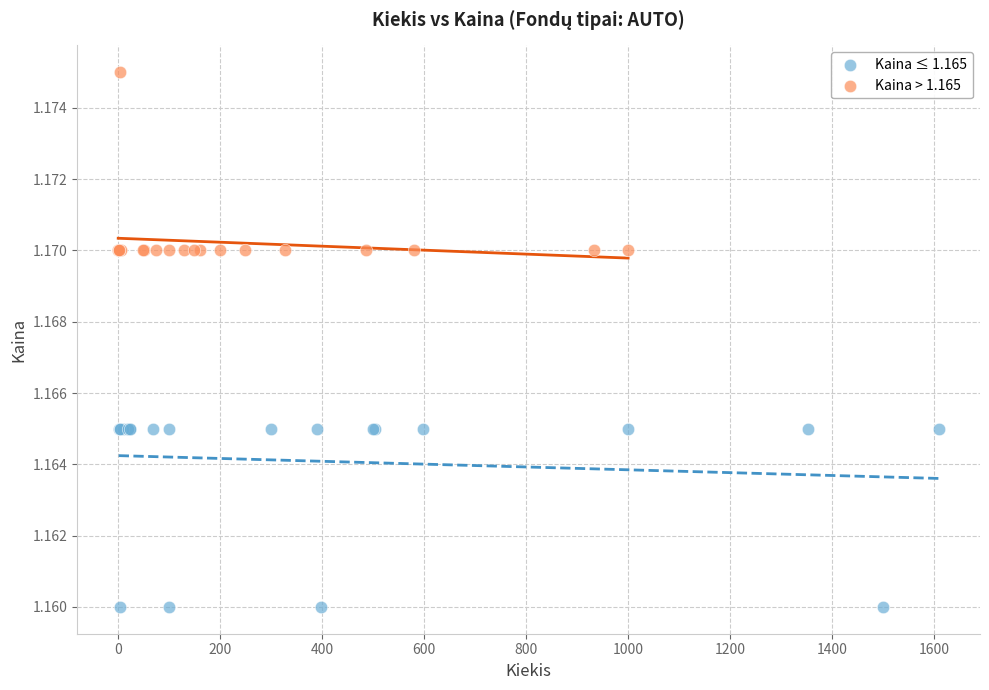

Which series contains the lowest Y value?

Kaina ≤ 1.165